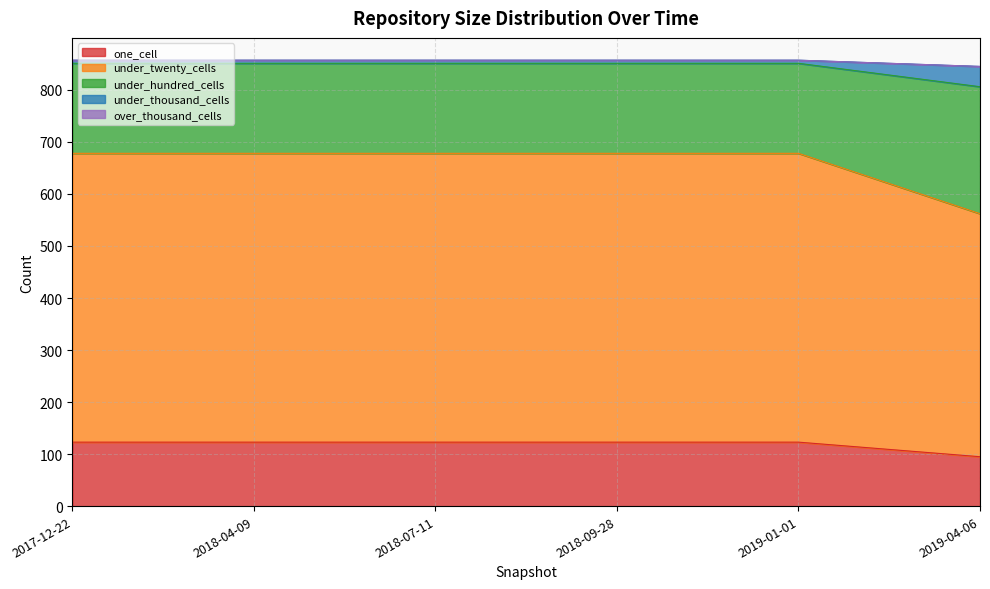

True or false: one_cell has a value of 177 at 2017-12-22.

False